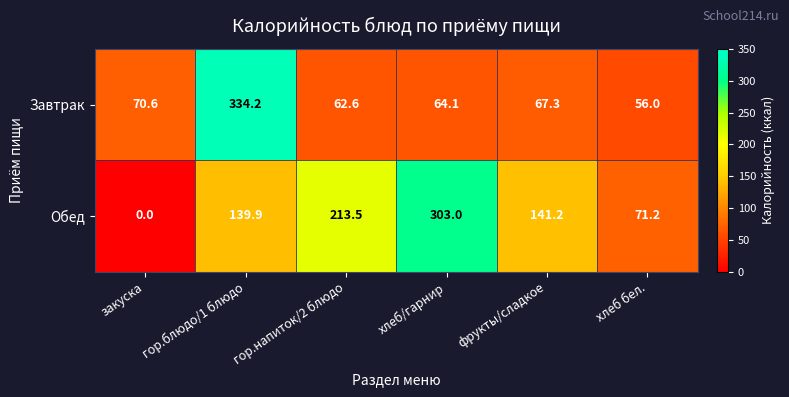

What is the highest value of the Обед series?

303.0